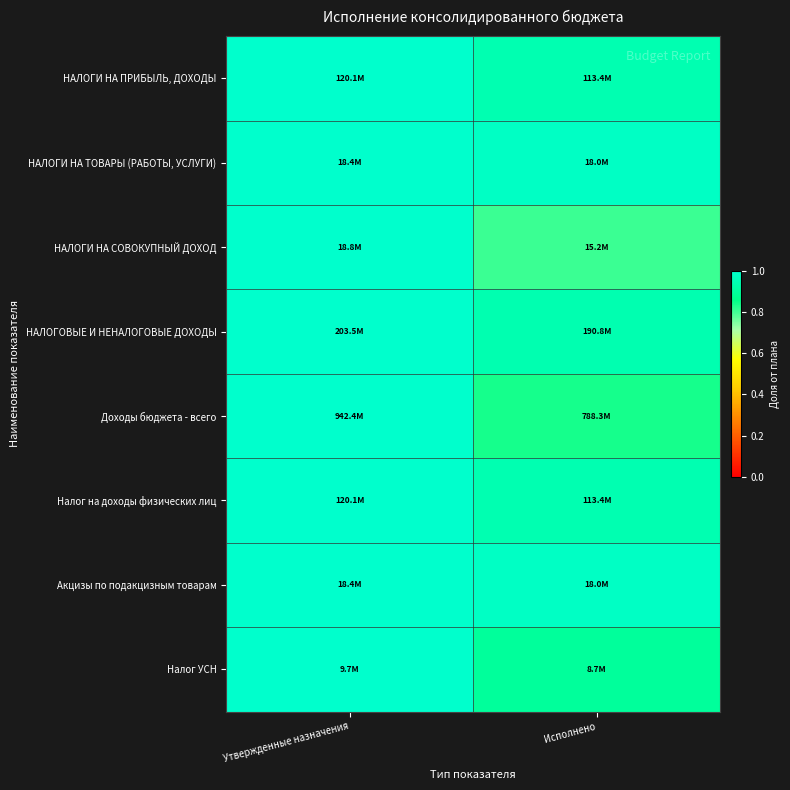

Which label corresponds to the smallest value in the chart?

Исполнено